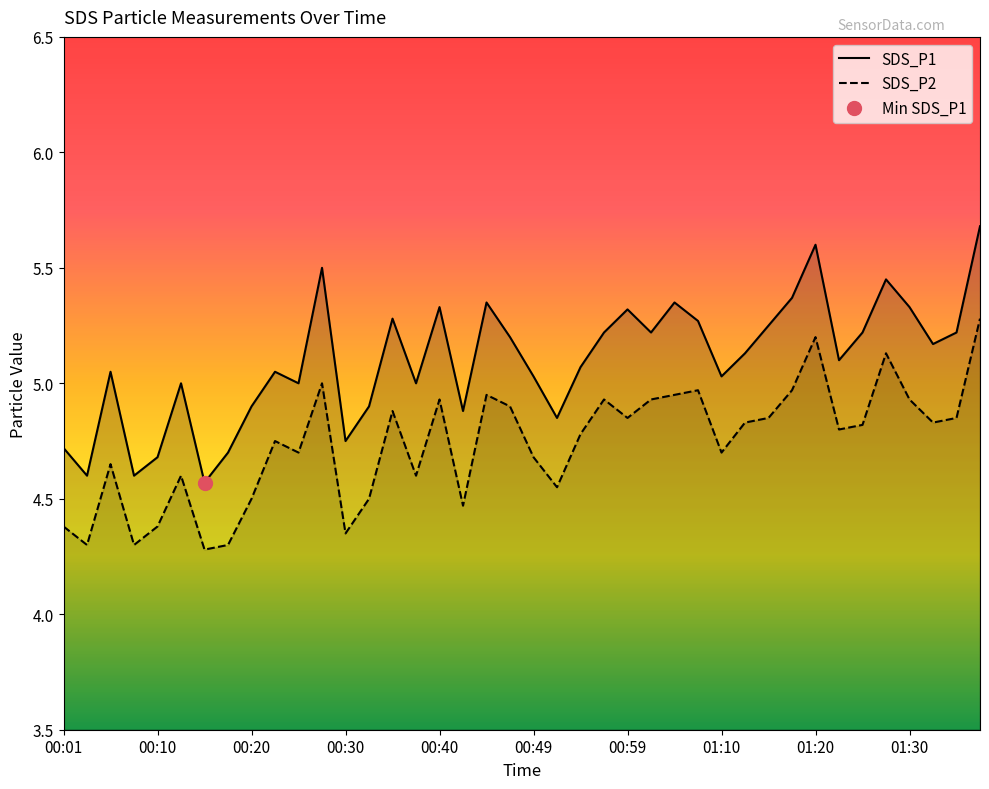

Reading left to right, extract all data points from this chart.

SDS_P1: 00:01=4.7	00:03=4.6	00:06=5.0	00:08=4.6	00:10=4.7	00:13=5.0	00:15=4.6	00:18=4.7	00:20=4.9	00:23=5.0	00:25=5.0	00:28=5.5	00:30=4.8	00:32=4.9	00:35=5.3	00:37=5.0	00:40=5.3	00:42=4.9	00:45=5.3	00:47=5.2	00:49=5.0	00:52=4.8	00:54=5.1	00:57=5.2	00:59=5.3	01:02=5.2	01:04=5.3	01:07=5.3	01:10=5.0	01:12=5.1	01:15=5.2	01:17=5.4	01:20=5.6	01:22=5.1	01:25=5.2	01:27=5.5	01:30=5.3	01:32=5.2	01:35=5.2	01:37=5.7
SDS_P2: 00:01=4.4	00:03=4.3	00:06=4.7	00:08=4.3	00:10=4.4	00:13=4.6	00:15=4.3	00:18=4.3	00:20=4.5	00:23=4.8	00:25=4.7	00:28=5.0	00:30=4.3	00:32=4.5	00:35=4.9	00:37=4.6	00:40=4.9	00:42=4.5	00:45=5.0	00:47=4.9	00:49=4.7	00:52=4.5	00:54=4.8	00:57=4.9	00:59=4.8	01:02=4.9	01:04=5.0	01:07=5.0	01:10=4.7	01:12=4.8	01:15=4.8	01:17=5.0	01:20=5.2	01:22=4.8	01:25=4.8	01:27=5.1	01:30=4.9	01:32=4.8	01:35=4.8	01:37=5.3